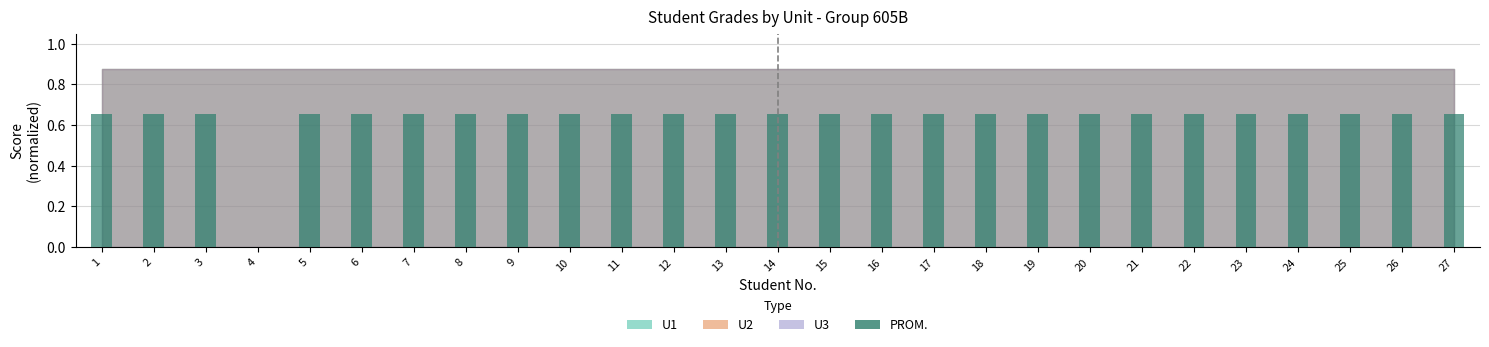

What is the change in value from 4 to 26?

+0.7